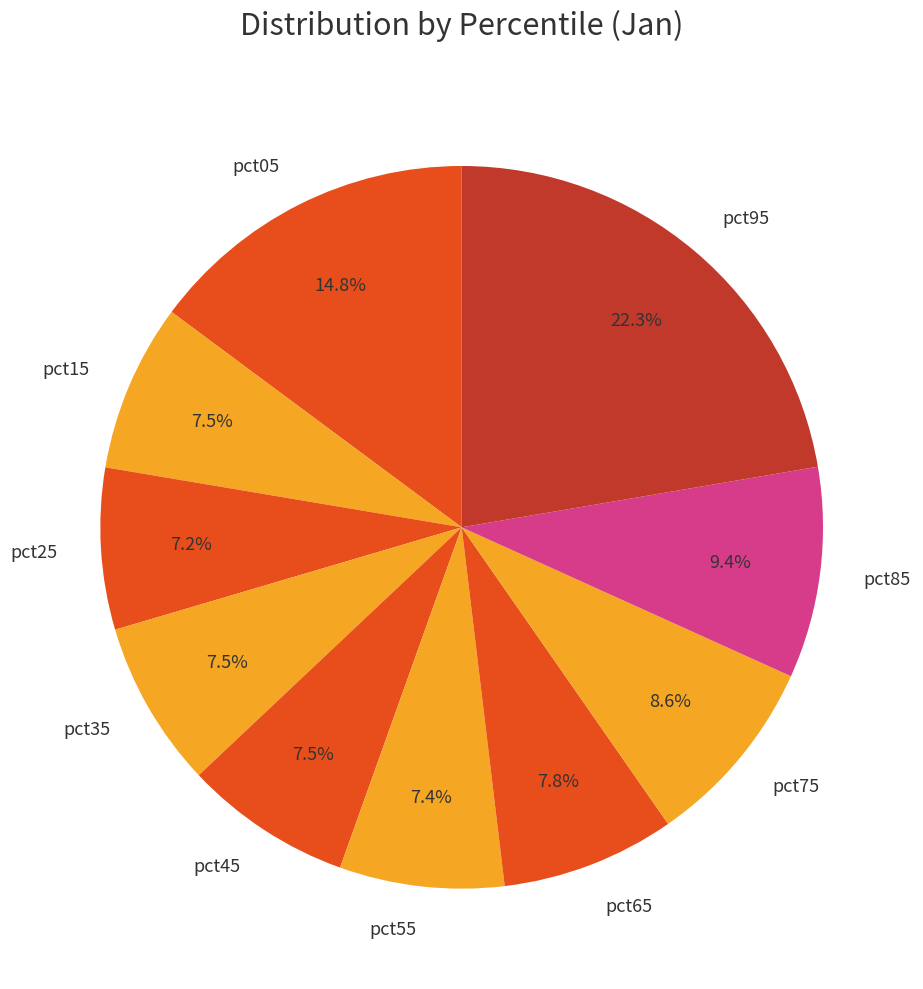

Which category has the biggest portion of the pie?

pct95